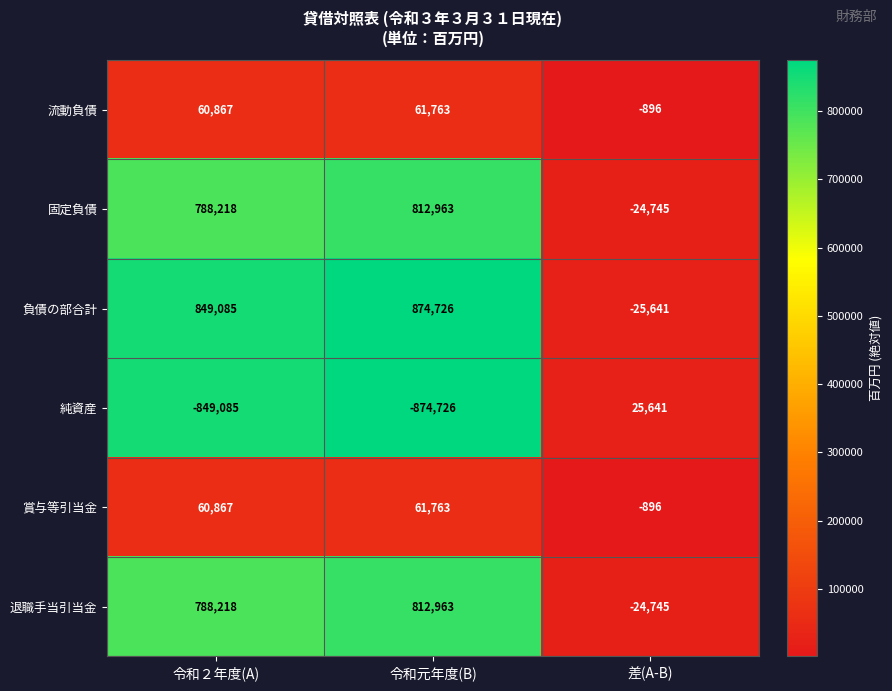

What is the difference between the highest and lowest values at 差(A-B)?

51282